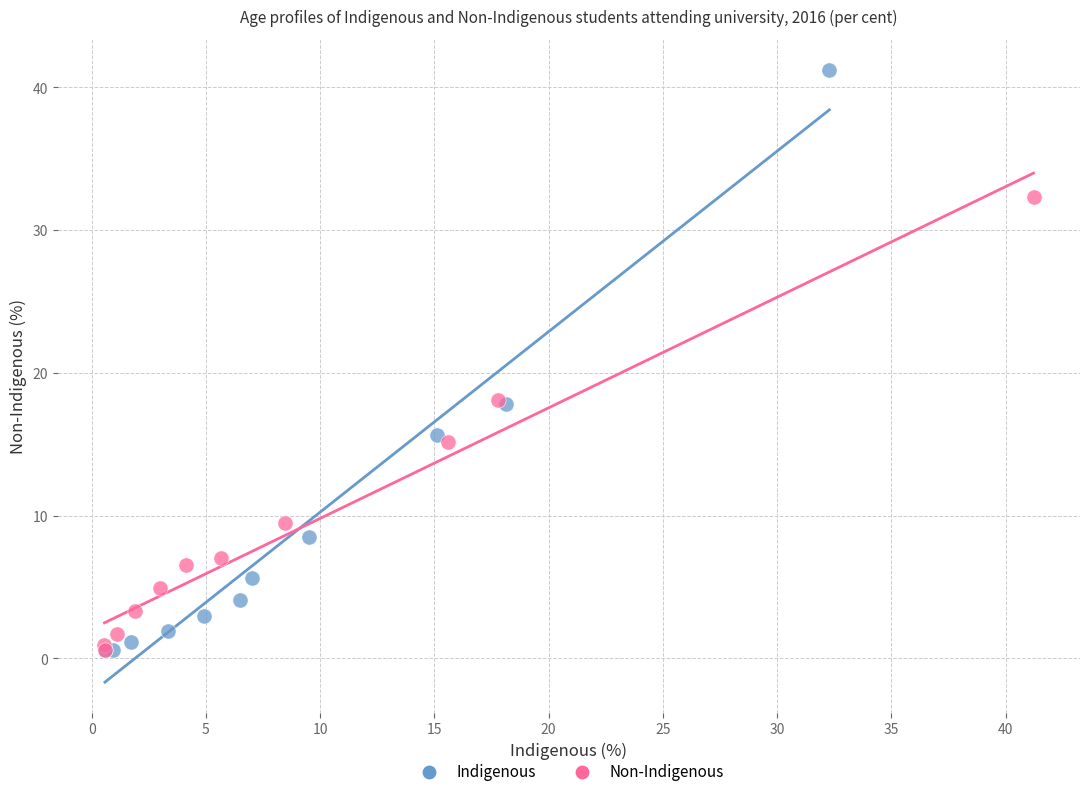

Which series has the widest spread of Y values?

Indigenous